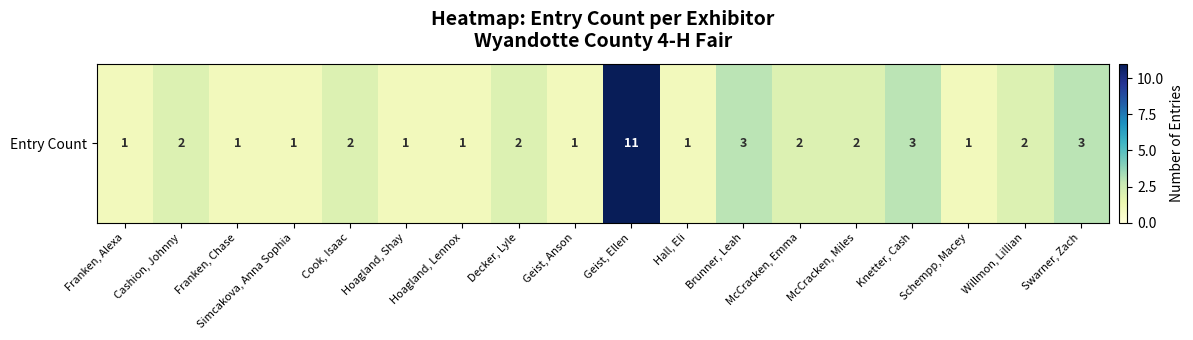

Which category has the lowest value across all series?

Franken, Alexa